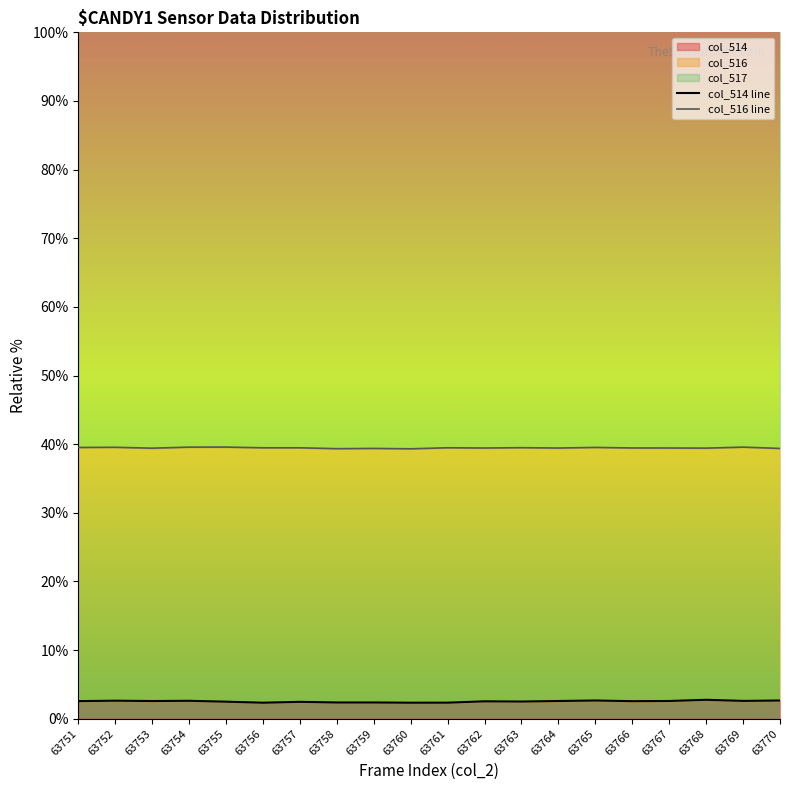

Which category has the highest value across all series?

63755